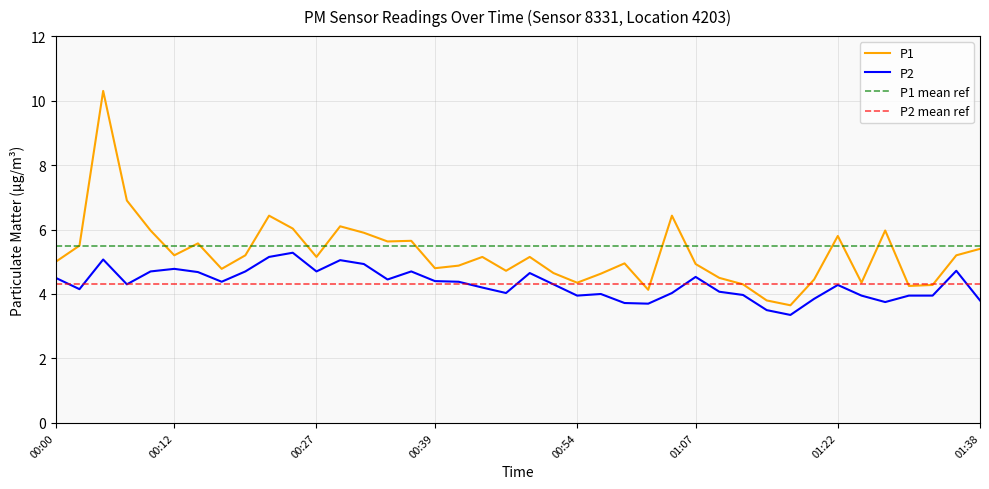

How many interior local peaks does the P2 series have?

10